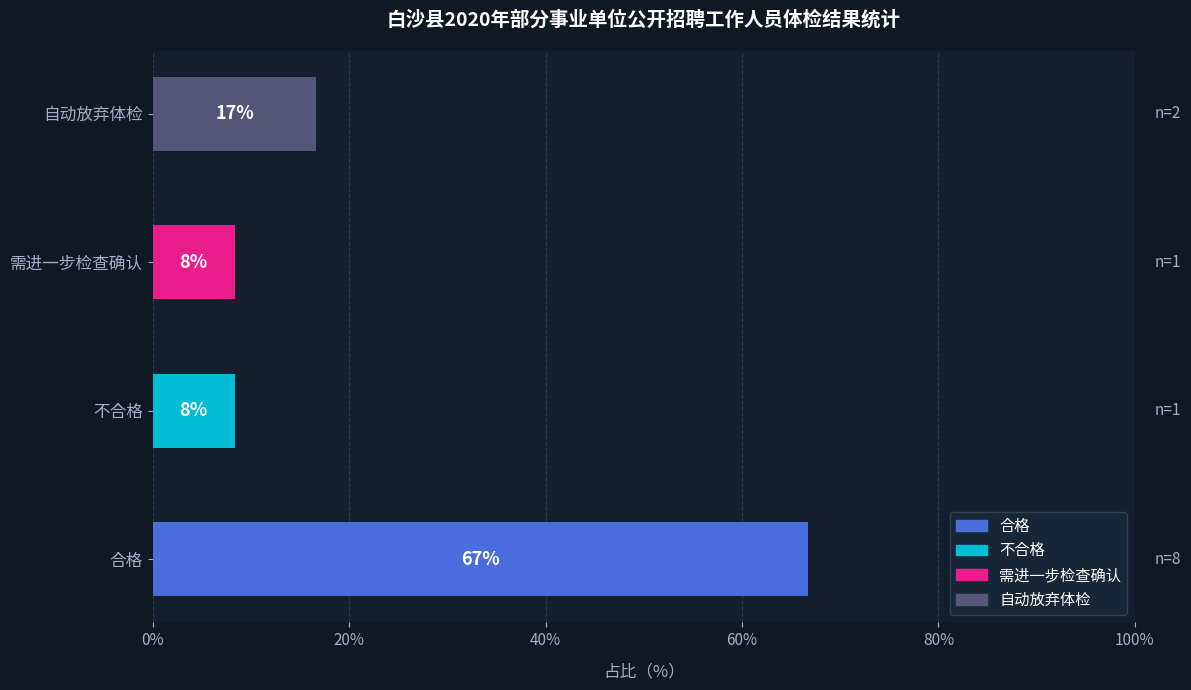

How many bars are there in total?

4